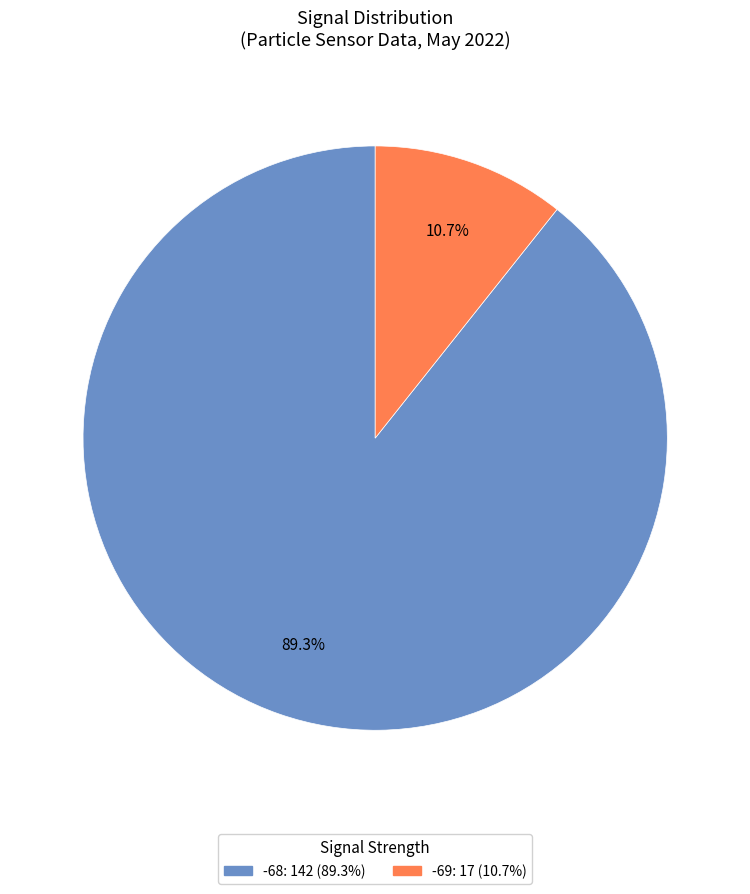

Is there any slice that represents more than half of the pie?

Yes